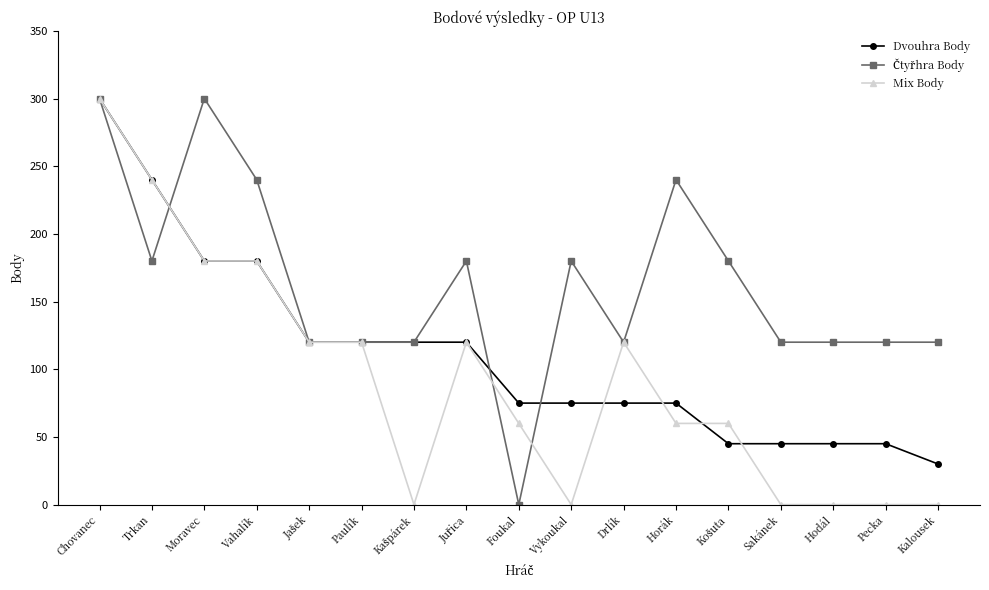

At which category is the sum across all series the highest?

Chovanec